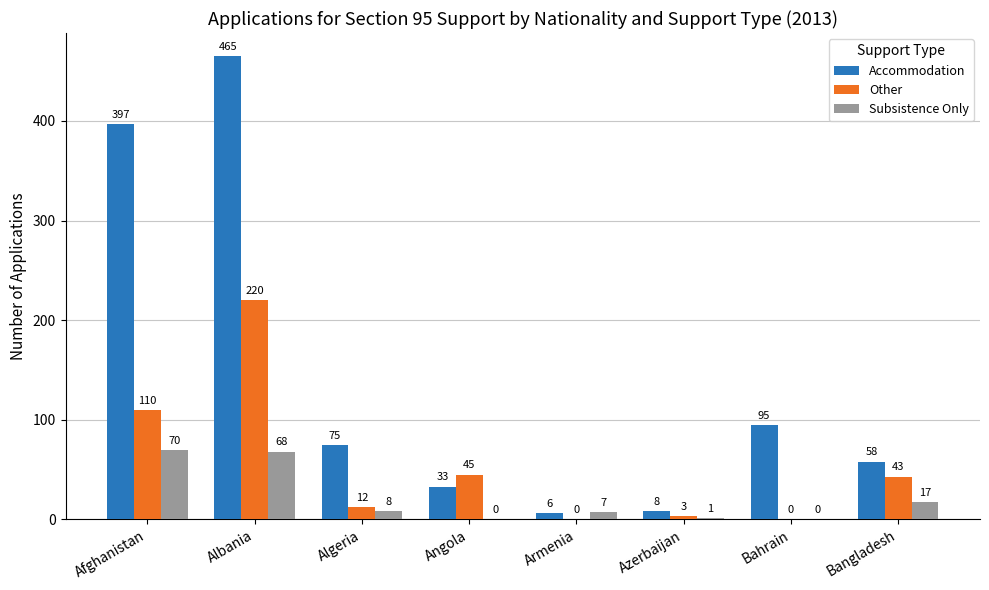

What is the sum of all Other values?

433